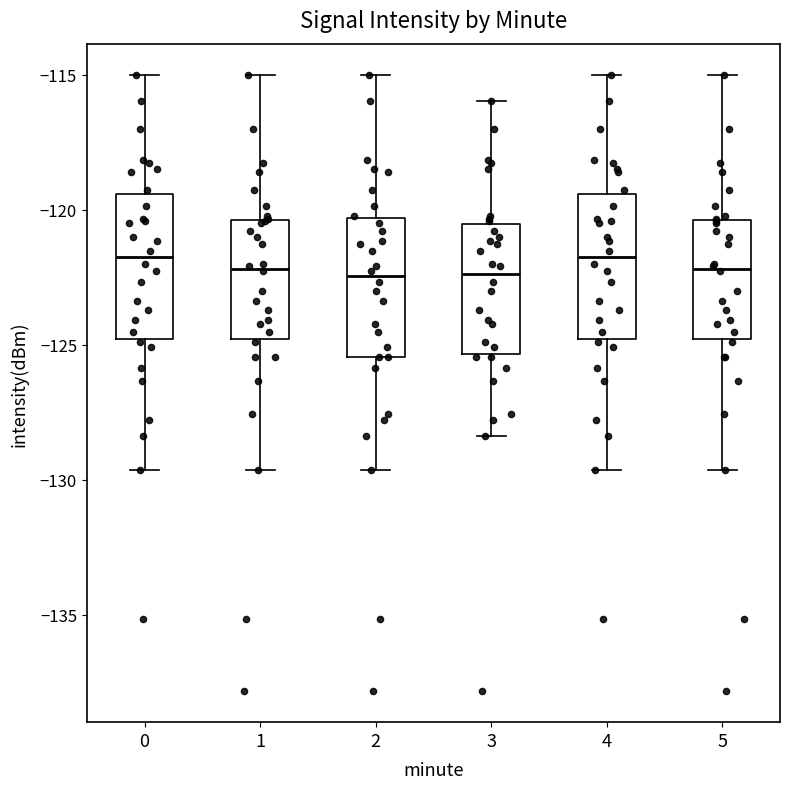

Where does the upper whisker of the box at x = 3 end on the y-axis? The values are not printed on the chart, so give them approximately, as read against the axis.

-116.0